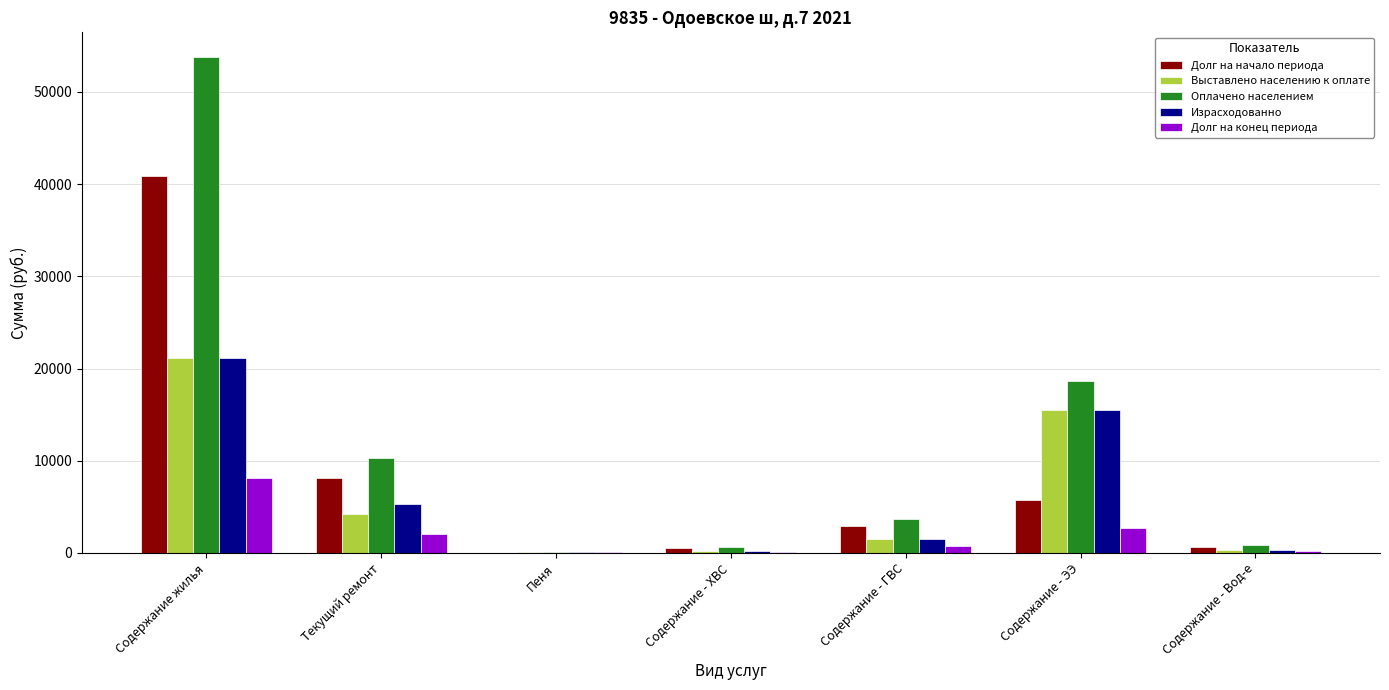

Is the value of Долг на конец периода at Текущий ремонт greater than the value of Оплачено населением at Текущий ремонт?

No